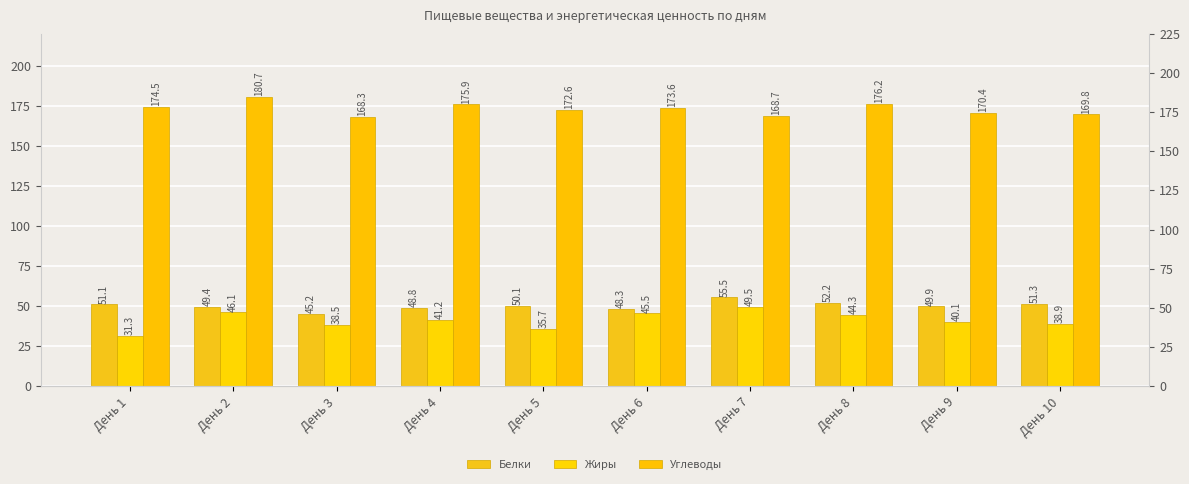

Rank the series at День 10 from highest to lowest value.

Углеводы, Белки, Жиры